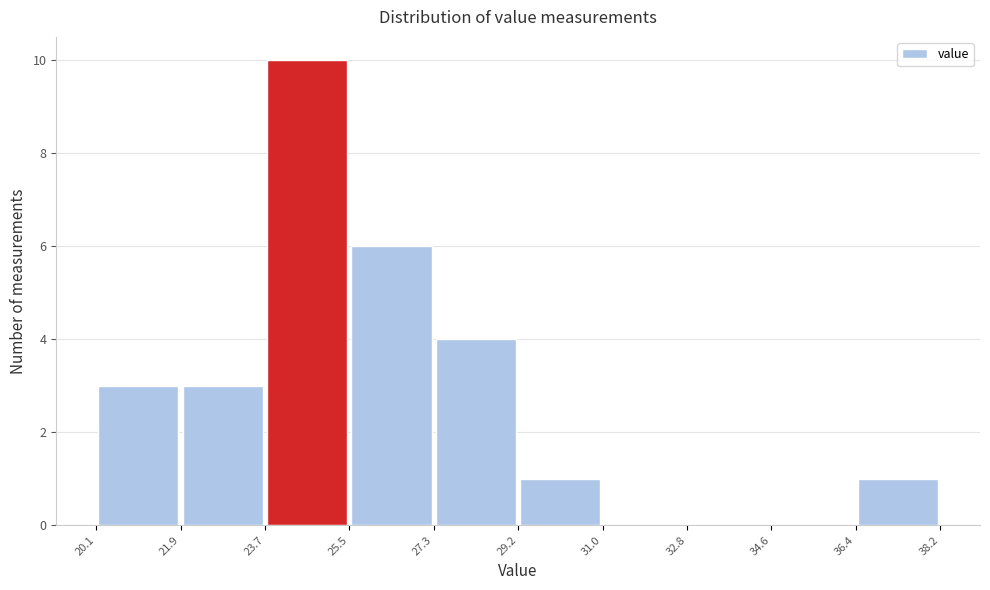

Reading left to right, transcribe this chart: for each bar, give the range it covers on the x-axis and its height. The values are not printed on the chart, so give them approximately, as read against the axis.

20.1 to 21.9: 3
21.9 to 23.7: 3
23.7 to 25.5: 10
25.5 to 27.3: 6
27.3 to 29.2: 4
29.2 to 31.0: 1
31.0 to 32.8: 0
32.8 to 34.6: 0
34.6 to 36.4: 0
36.4 to 38.2: 1